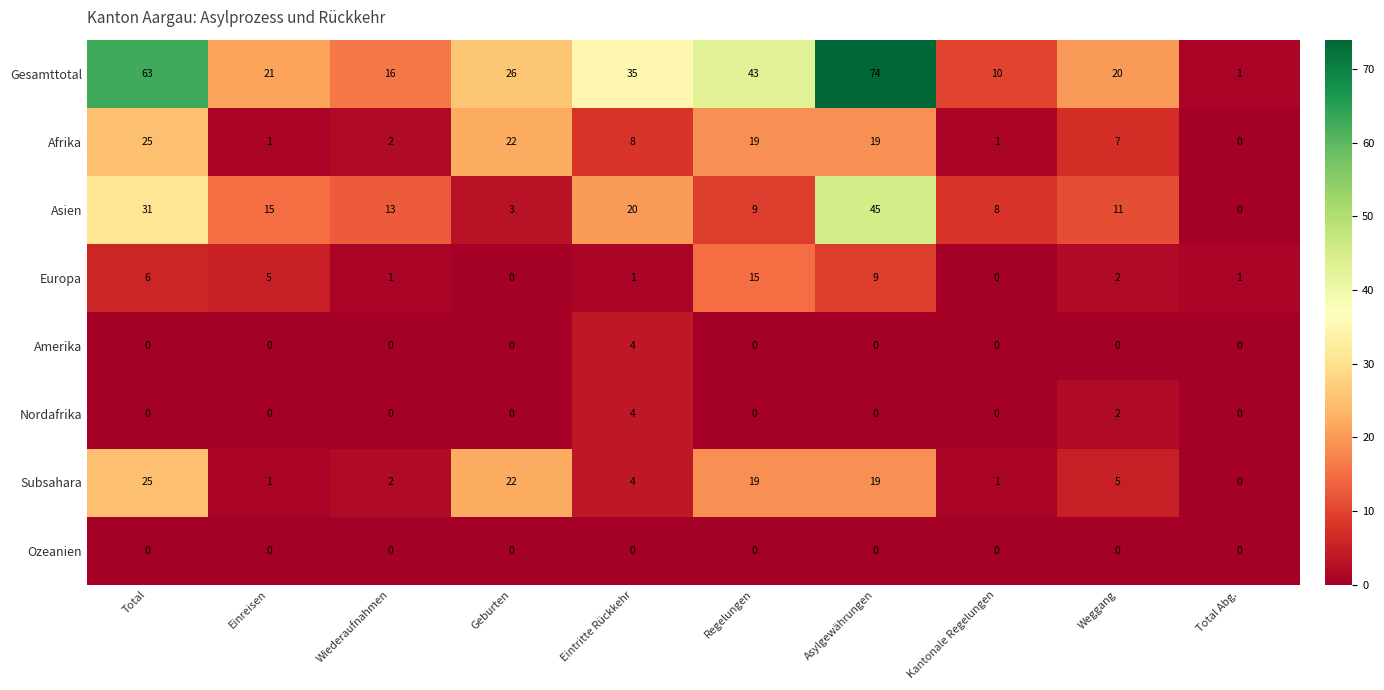

At how many categories does at least one series exceed 41?

3